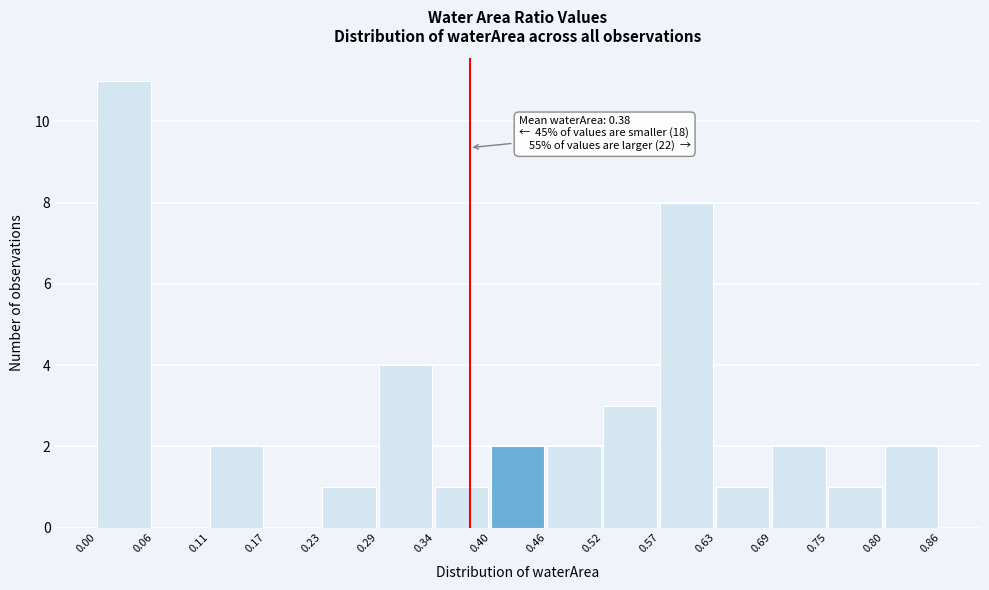

Which range on the x-axis has the tallest bar?

0.00 to 0.06